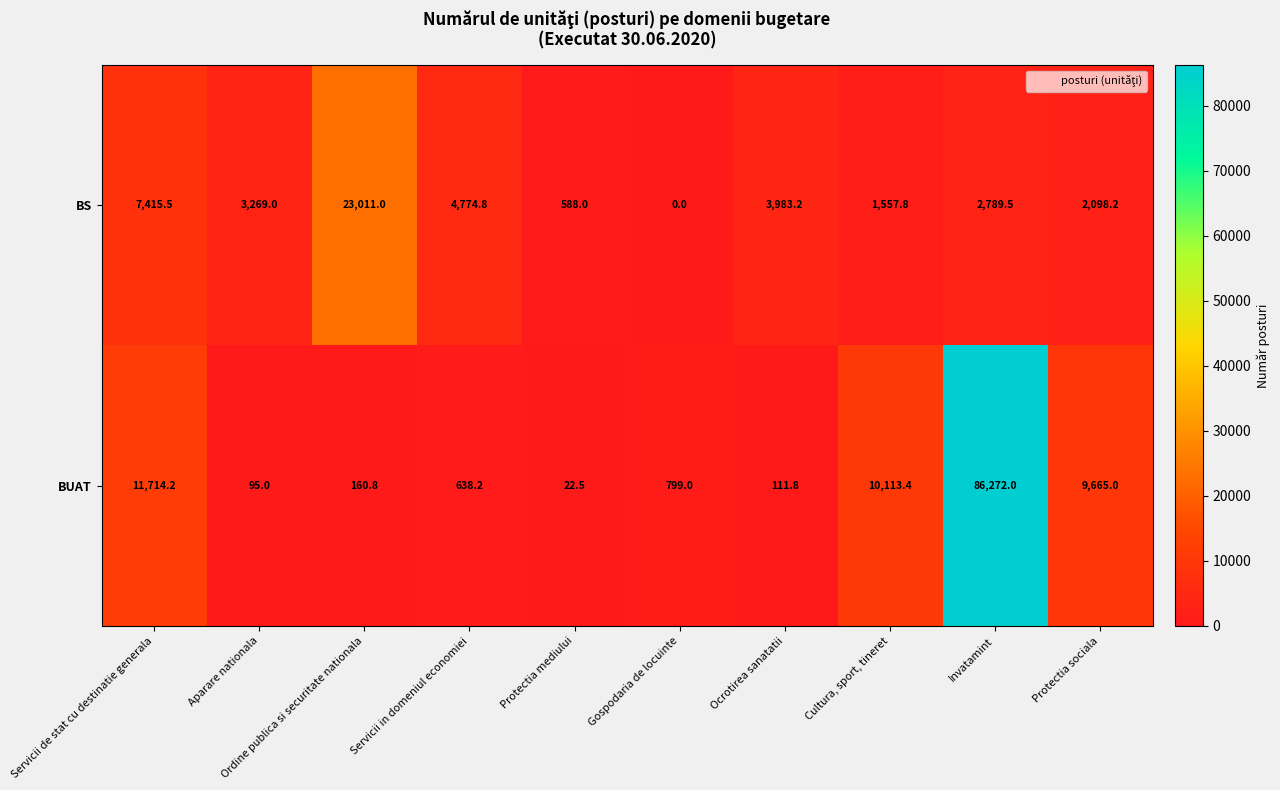

Where is BUAT nearest to the value 43147?

Servicii de stat cu destinatie generala